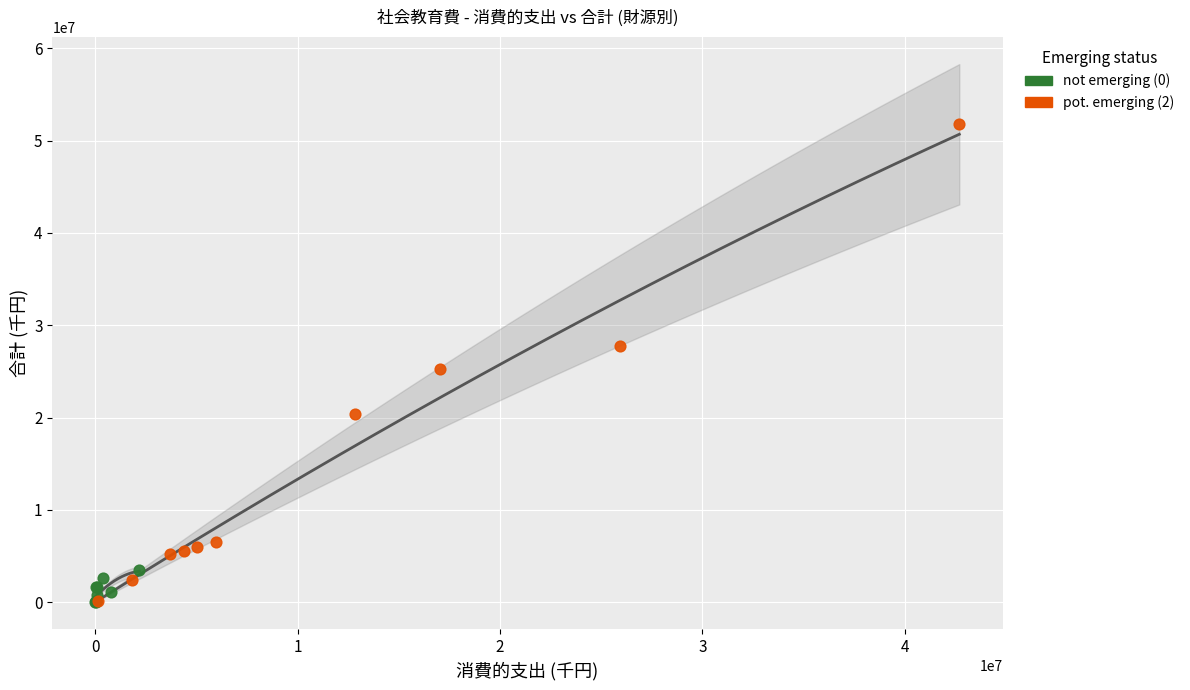

Which series contains the highest Y value?

pot. emerging (2)